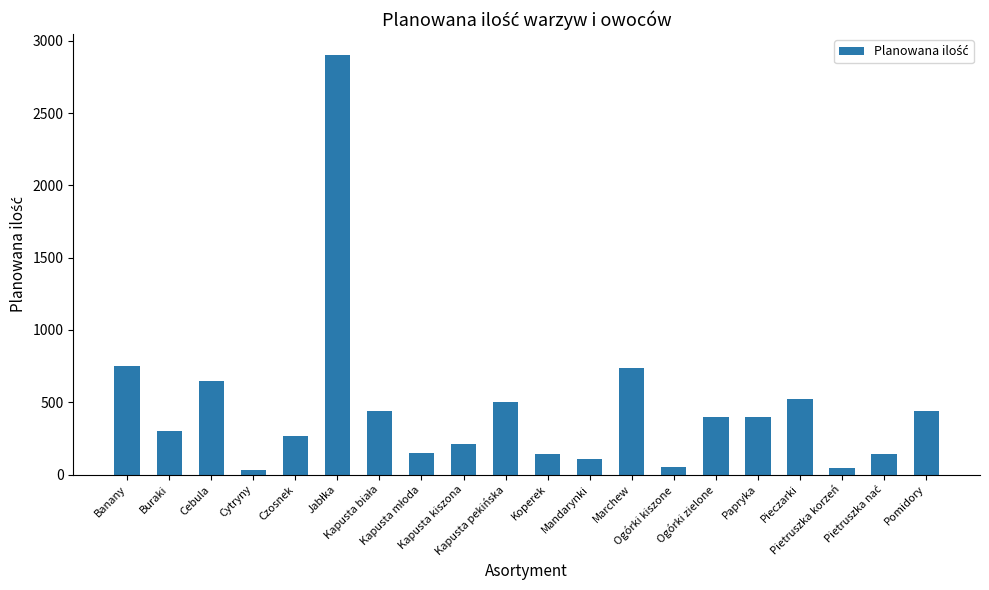

What is the greatest value displayed?

2900